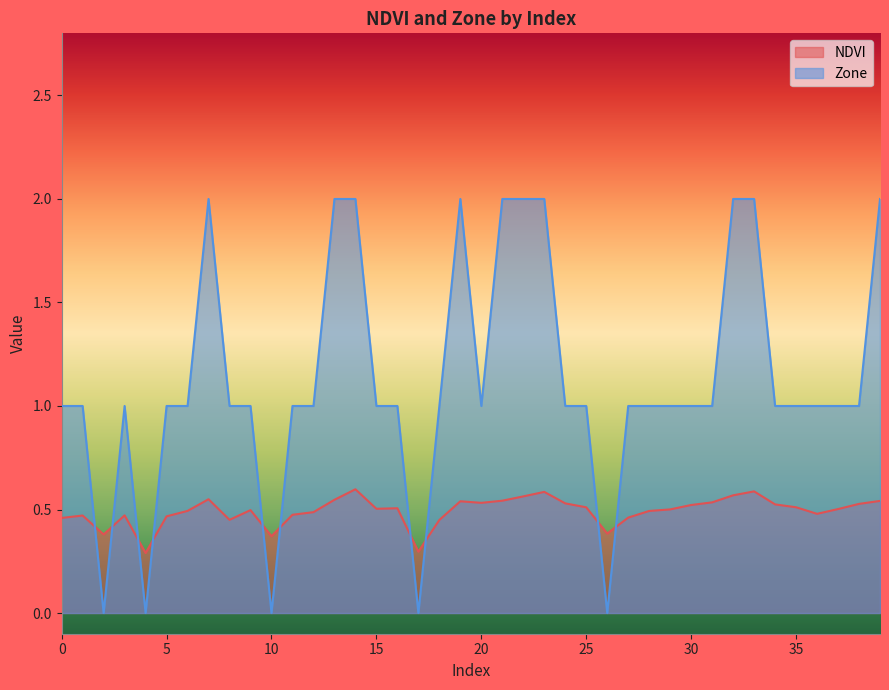

What is the difference between the NDVI values at 32 and 15?

0.1